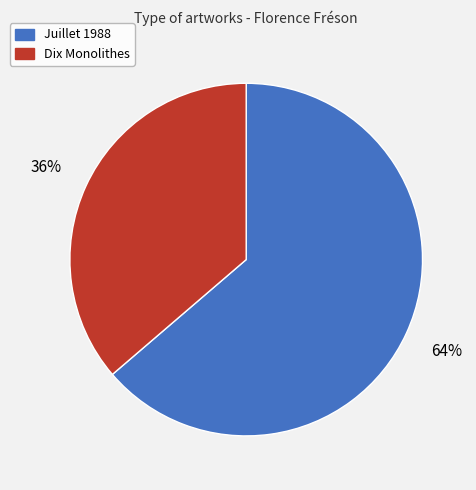

True or false: Dix Monolithes accounts for 42% of the total.

False